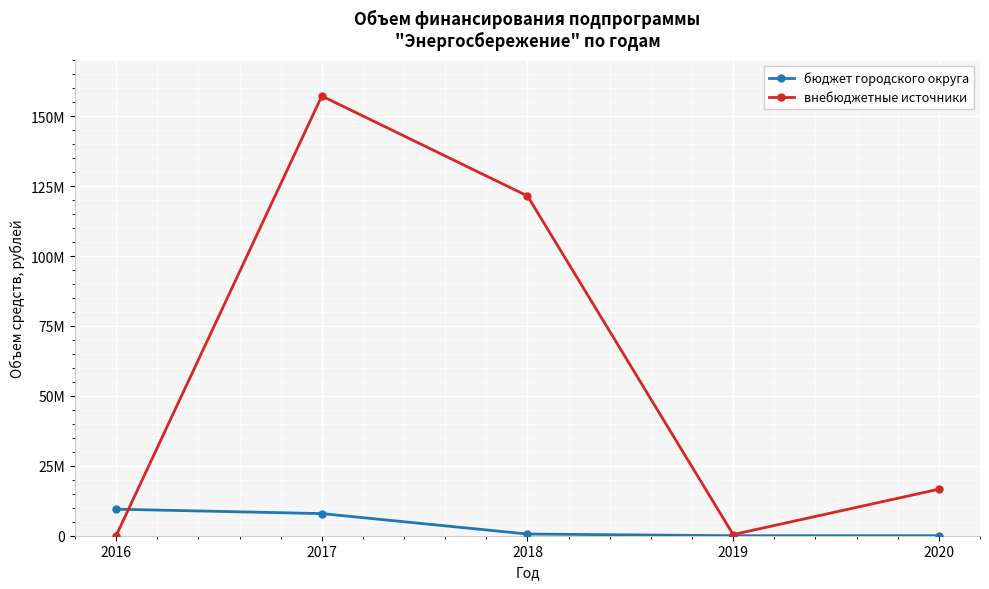

What is the maximum value for бюджет городского округа?

9488867.8